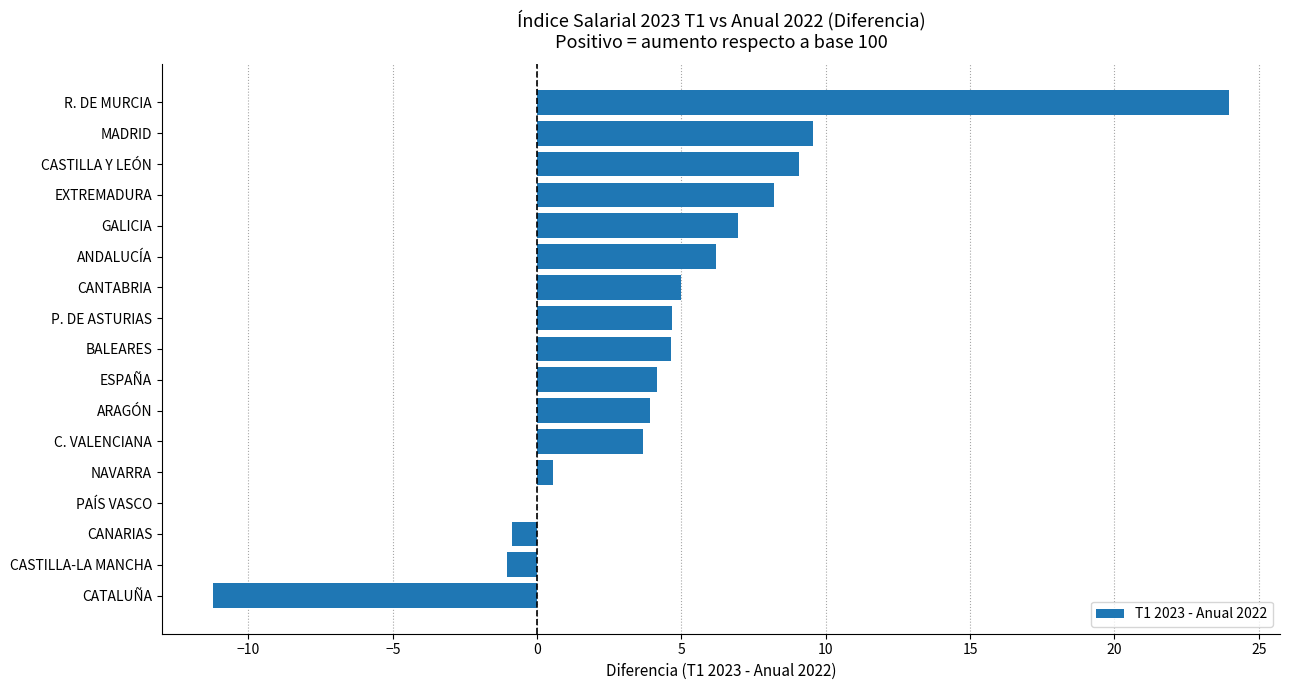

How many data points does each series have?

17